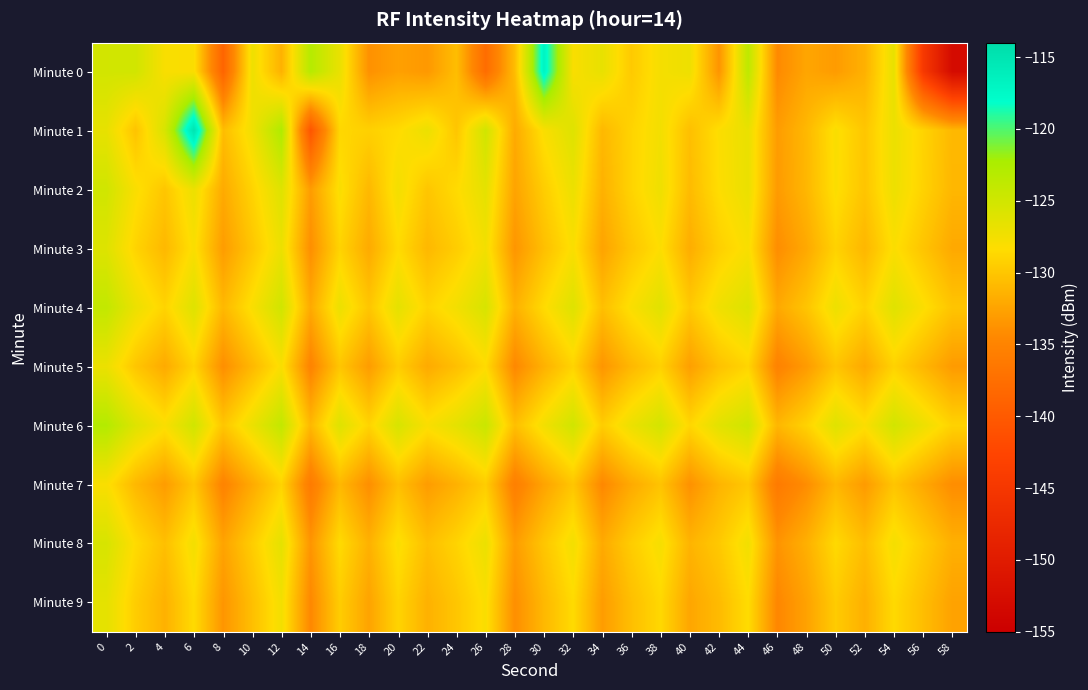

Which series has the largest total across all categories?

Minute 6